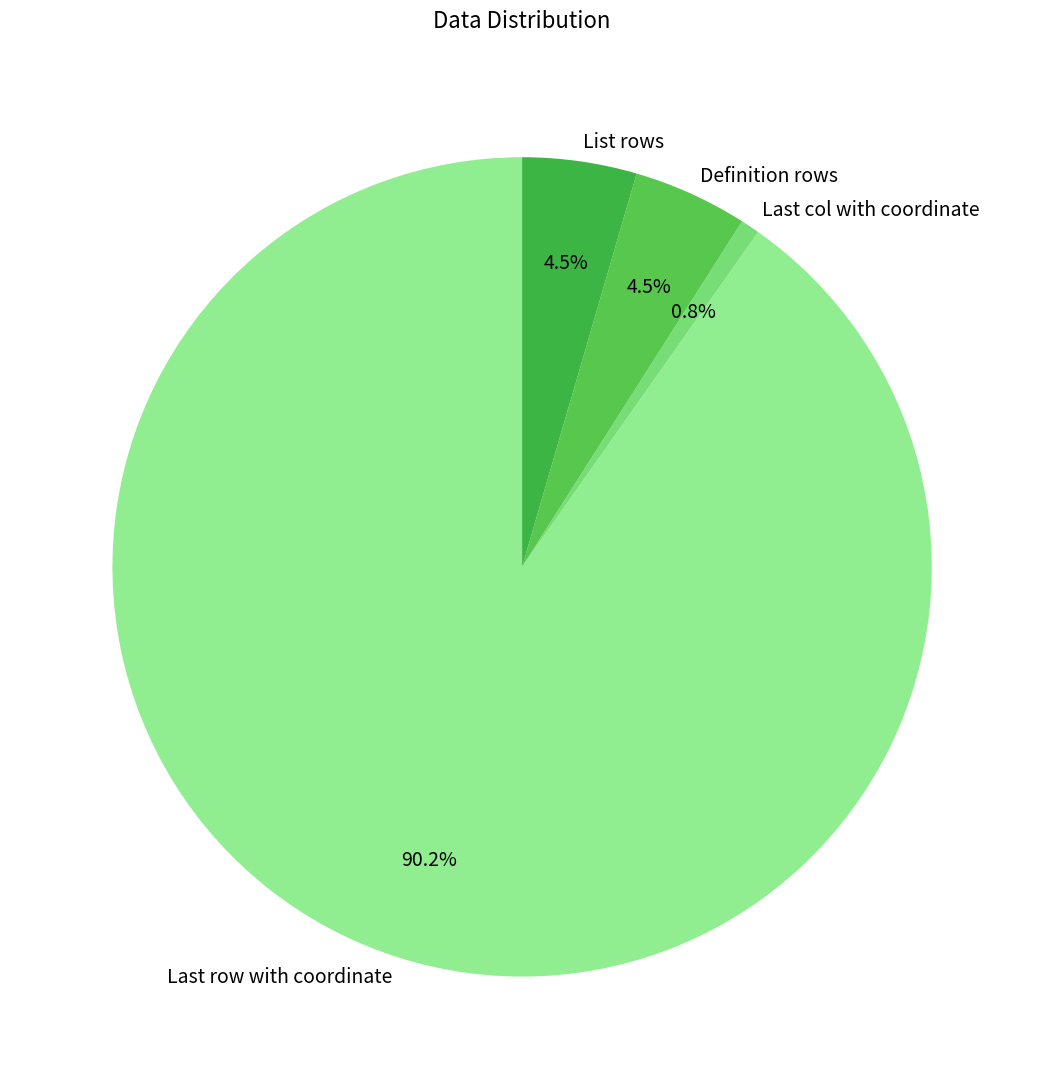

To the nearest percent, what is the combined percentage of List rows and Definition rows?

9%